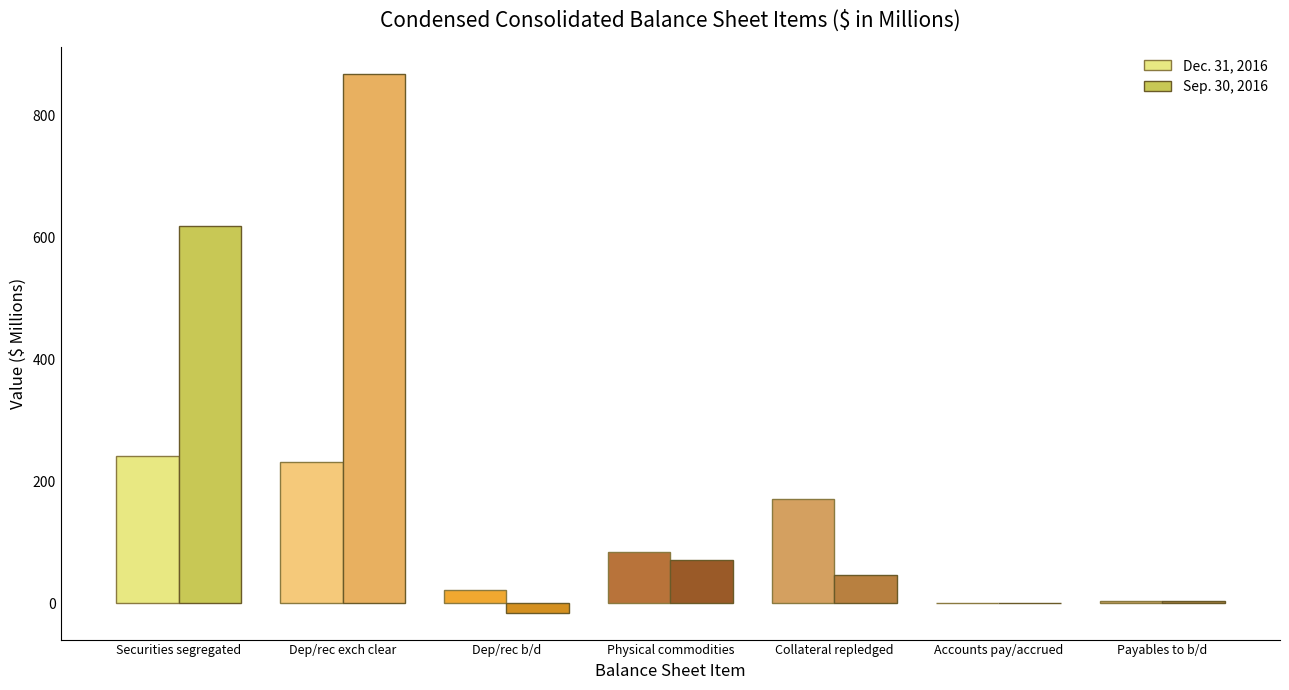

What is the sum of all Dec. 31, 2016 values?

756.9